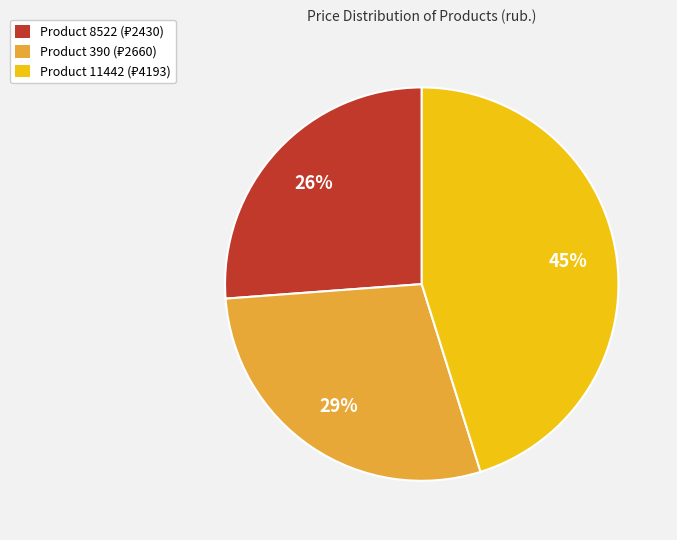

To the nearest percent, what is the difference between the largest and smallest slice percentages?

19%